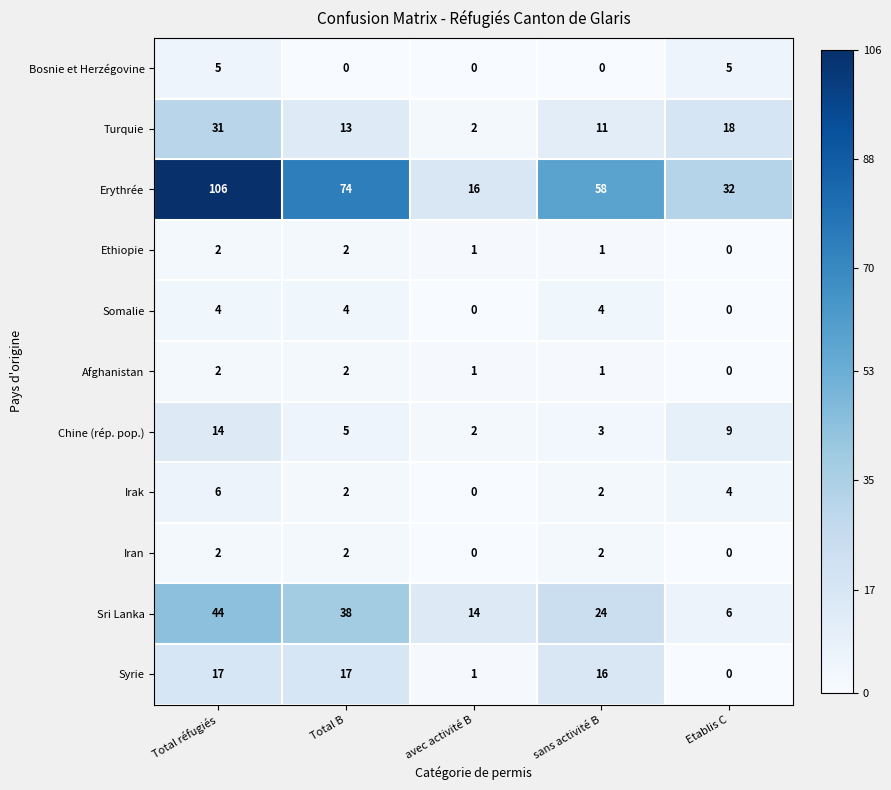

What is the sum of the Sri Lanka values at sans activité B and Etablis C?

30